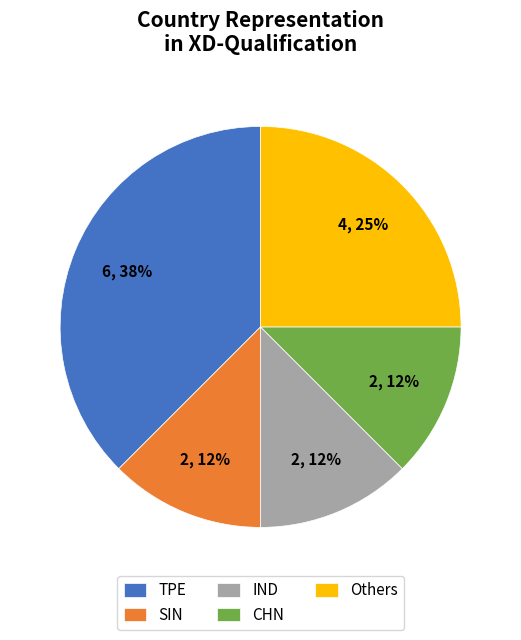

Which slice is the largest?

TPE